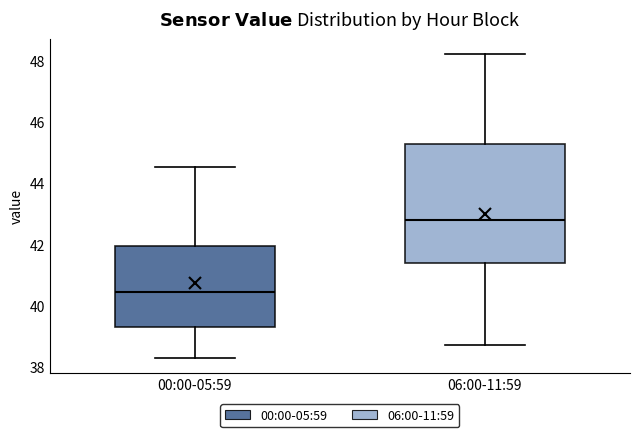

Reading left to right, read every box against the y-axis: the position of its median line, the range the box covers, and the ends of its whiskers. The values are not printed on the chart, so give them approximately, as read against the axis.

00:00-05:59: median 40.4, box 39.4 to 42.0, whiskers 38.4 to 44.6
06:00-11:59: median 42.8, box 41.4 to 45.2, whiskers 38.8 to 48.2